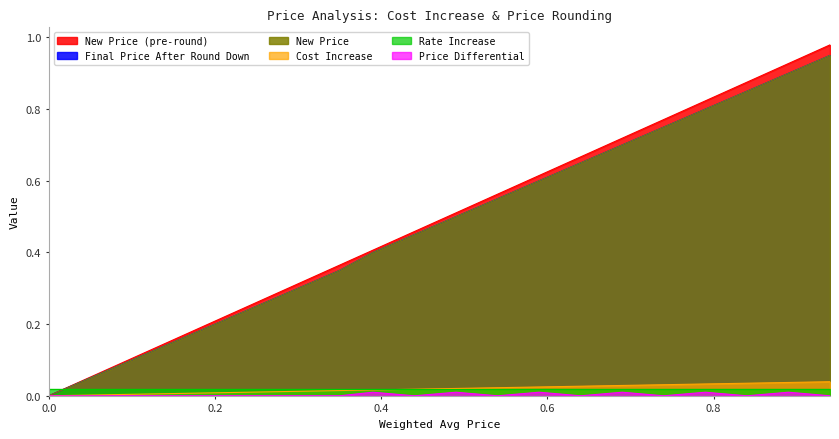

Is the value of Cost Increase at 0.1 greater than the value of Final Price After Round Down at 0.69?

No